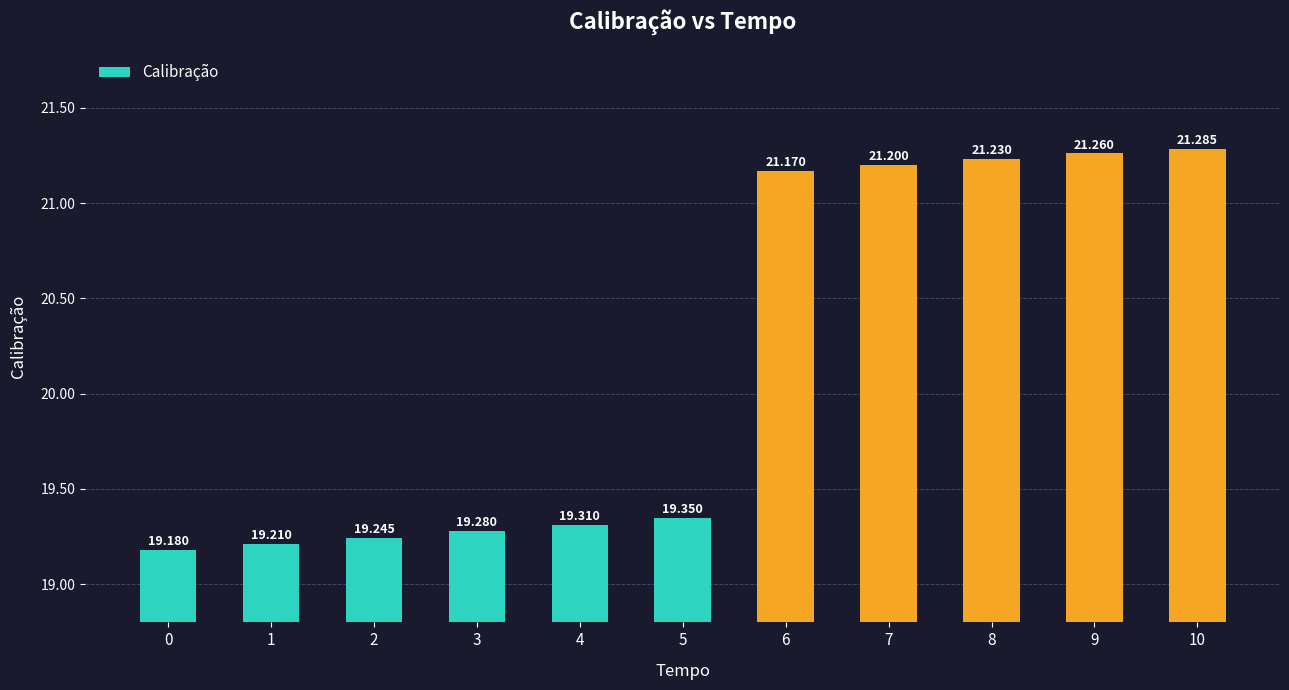

What is the sum of all values?

221.7